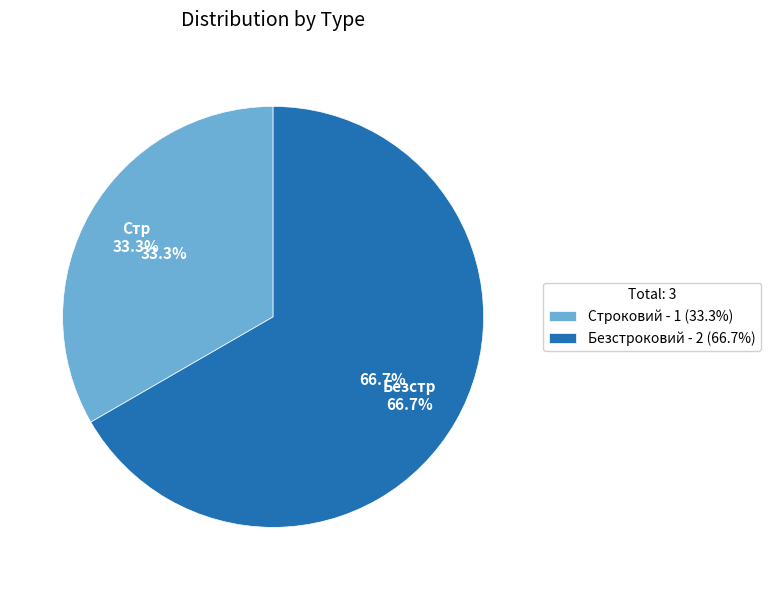

How many segments does this pie chart have?

2